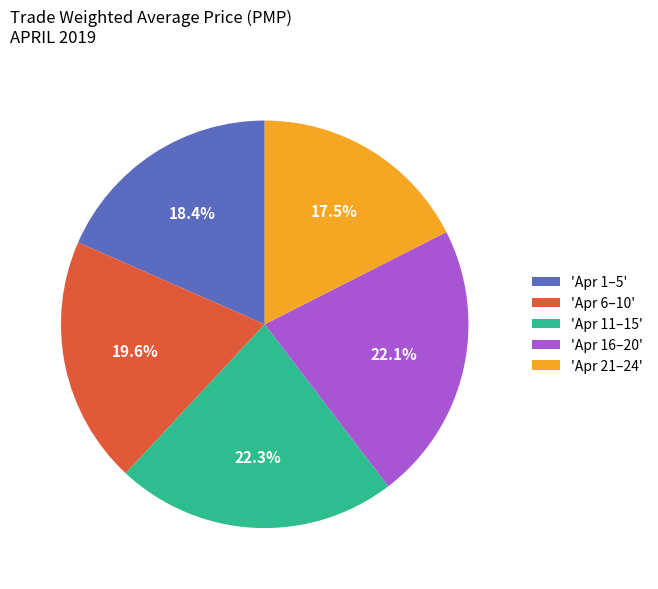

Is 'Apr 16–20' the majority of the pie?

No